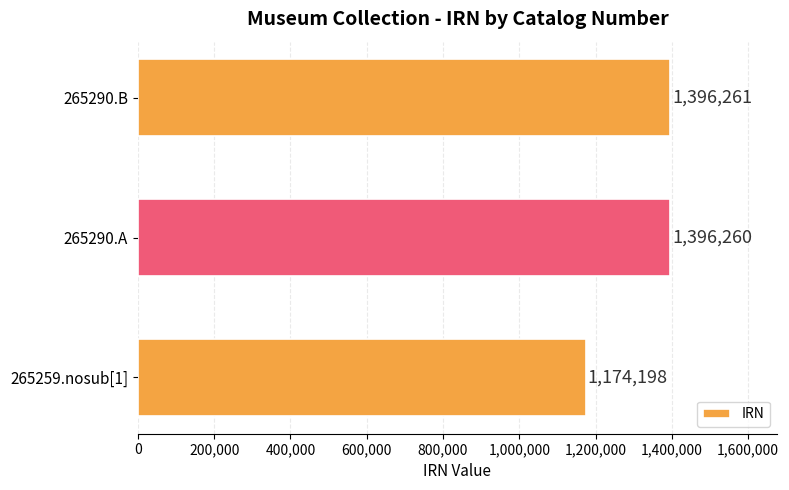

Approximately how many times larger is the value at 265290.B compared to 265259.nosub[1]?

1.2